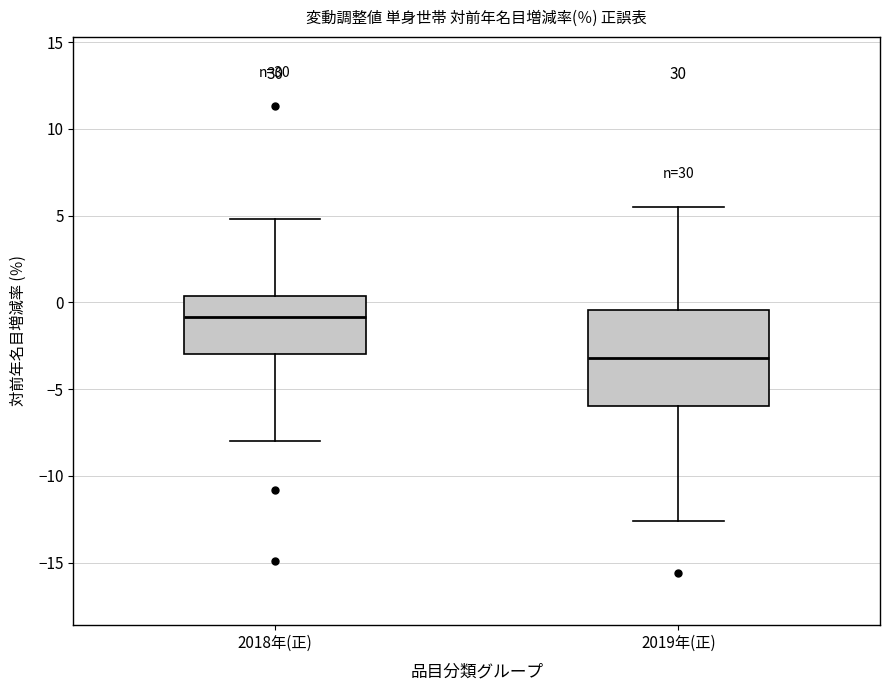

Where does the lower whisker of the box for 2018年(正) end on the y-axis? The values are not printed on the chart, so give them approximately, as read against the axis.

-8.0